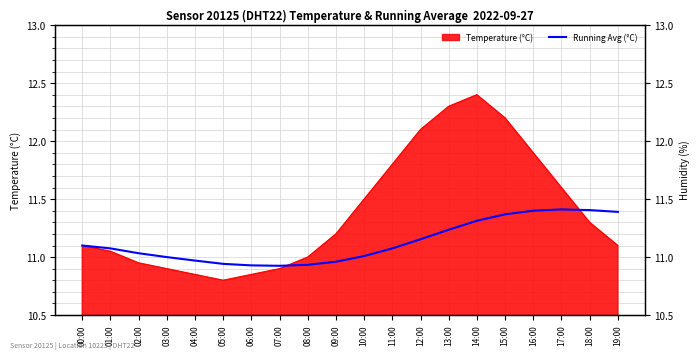

What is the change in value from 10:00 to 15:00?

+0.4